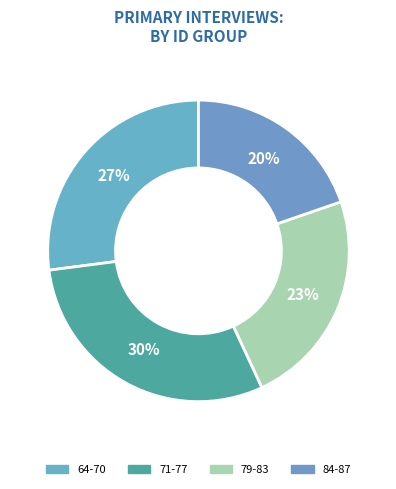

How many segments does this pie chart have?

4